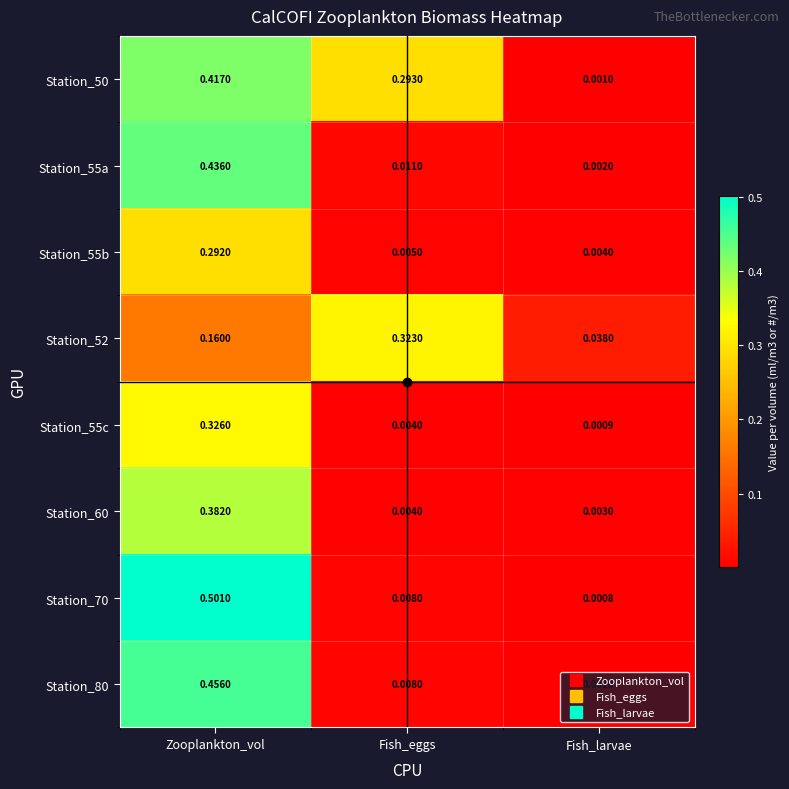

At which label is Station_55b closest to 0?

Fish_larvae